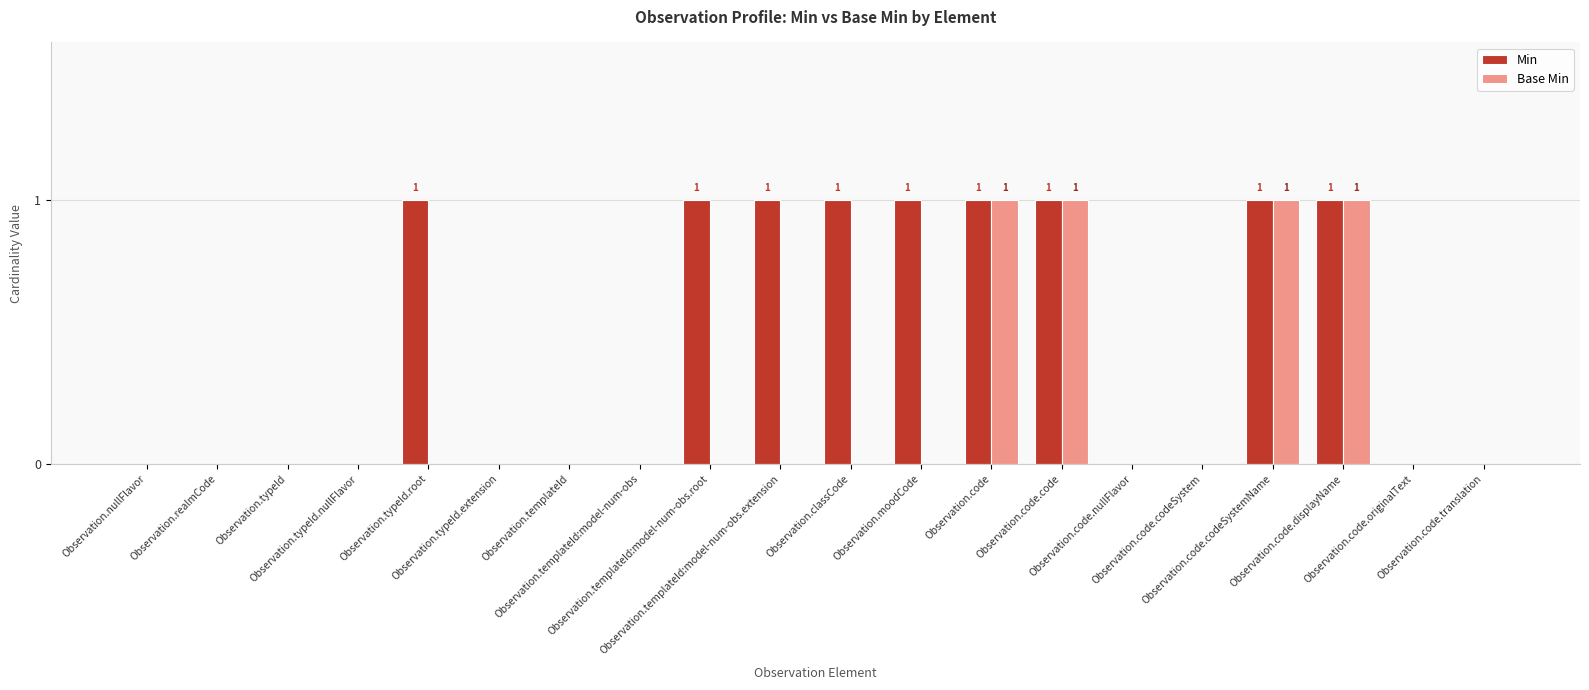

Rank the categories by Min value from highest to lowest.

Observation.typeId.root, Observation.templateId:model-num-obs.root, Observation.templateId:model-num-obs.extension, Observation.classCode, Observation.moodCode, Observation.code, Observation.code.code, Observation.code.codeSystemName, Observation.code.displayName, Observation.nullFlavor, Observation.realmCode, Observation.typeId, Observation.typeId.nullFlavor, Observation.typeId.extension, Observation.templateId, Observation.templateId:model-num-obs, Observation.code.nullFlavor, Observation.code.codeSystem, Observation.code.originalText, Observation.code.translation